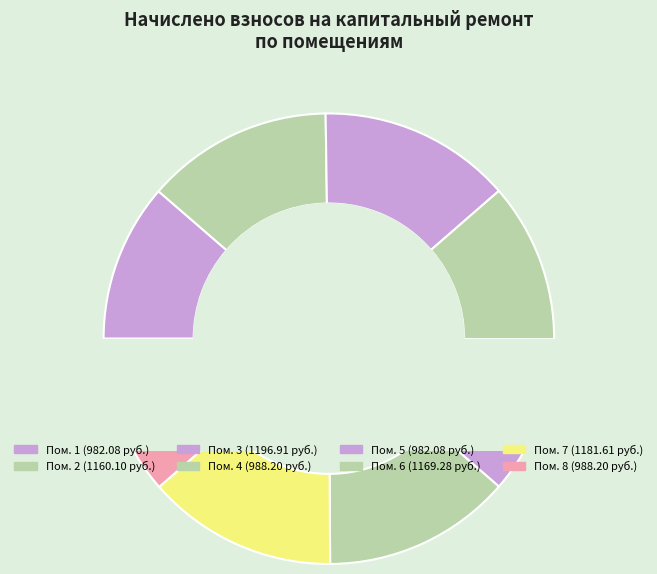

What is the change in value from 4 to 6?

+181.1